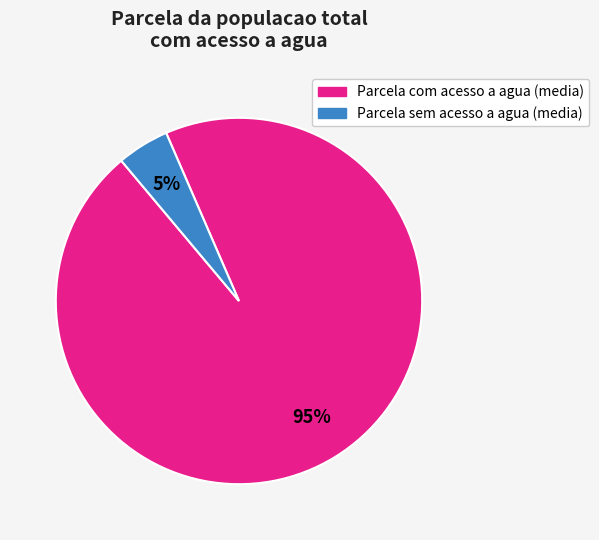

Is there a majority slice in this chart?

Yes